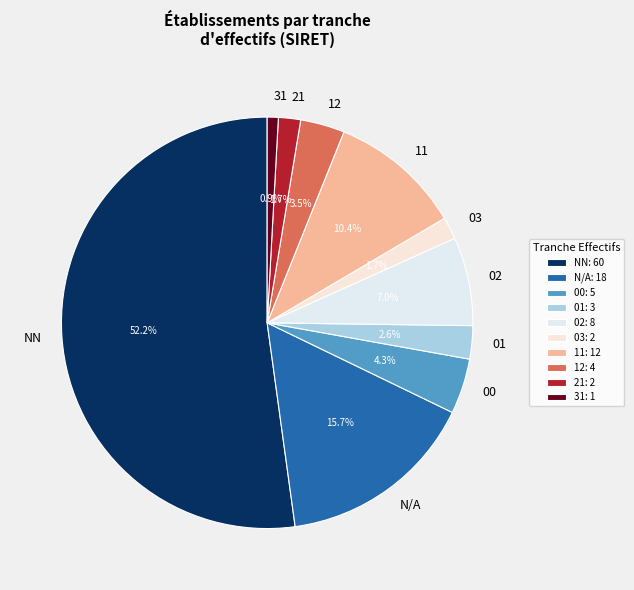

How many segments does this pie chart have?

10